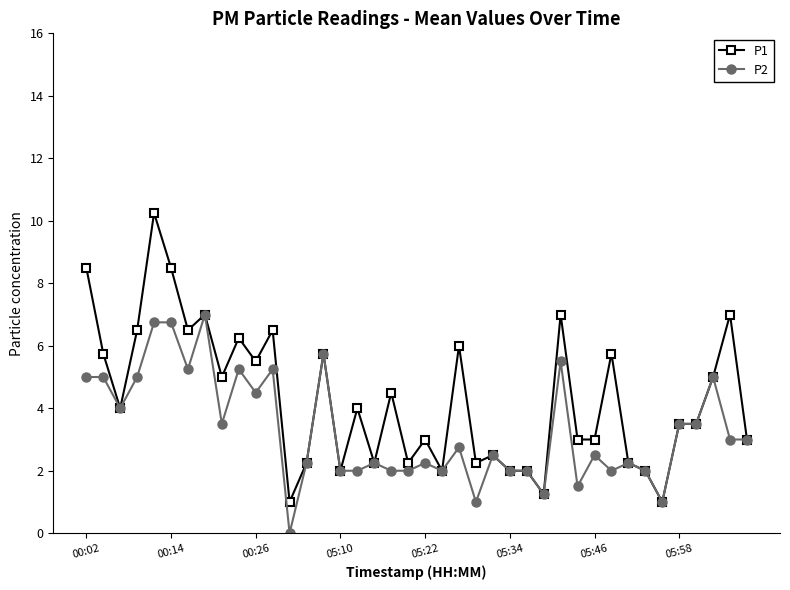

What is the value of the P2 point at the 36th from the left?

3.5